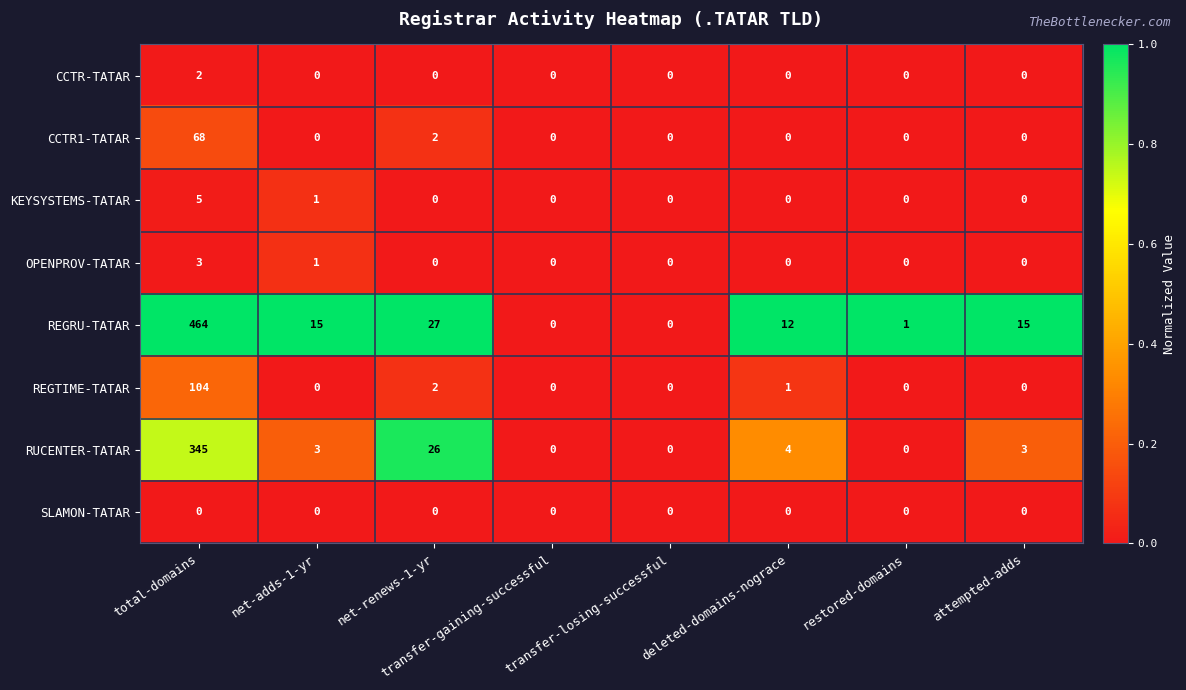

How many data points does each series have?

8